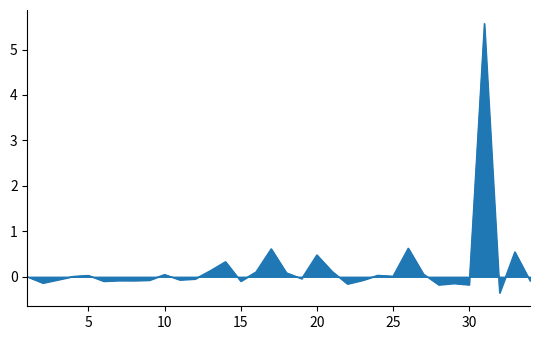

What is the difference between the maximum and minimum values?

5.9